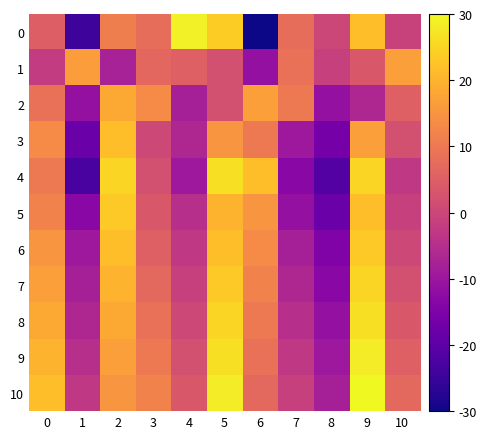

List the series in order of their peak value, highest first.

10, 0, 9, 4, 8, 7, 5, 6, 3, 2, 1